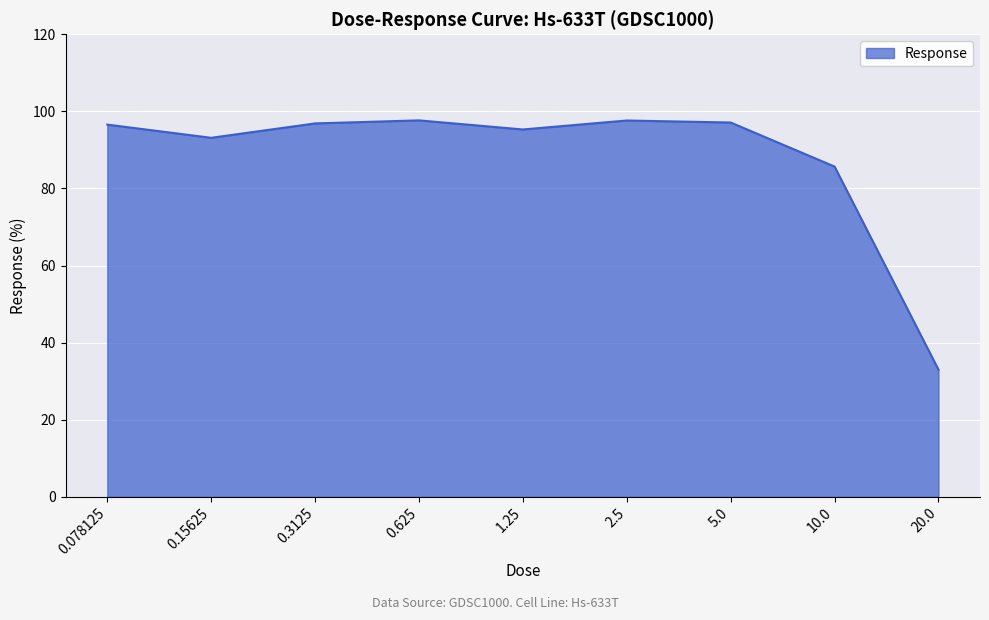

What is the greatest value displayed?

97.7